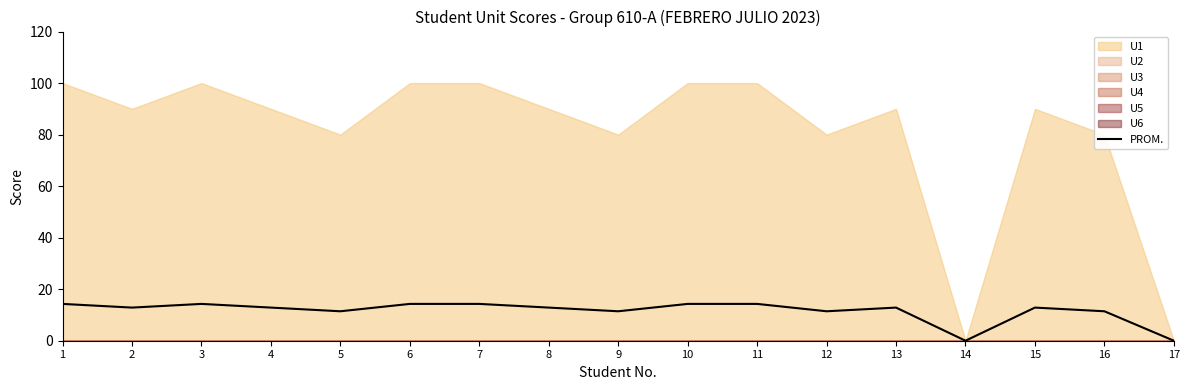

Is it true that the value at 13 is 17.7?

False